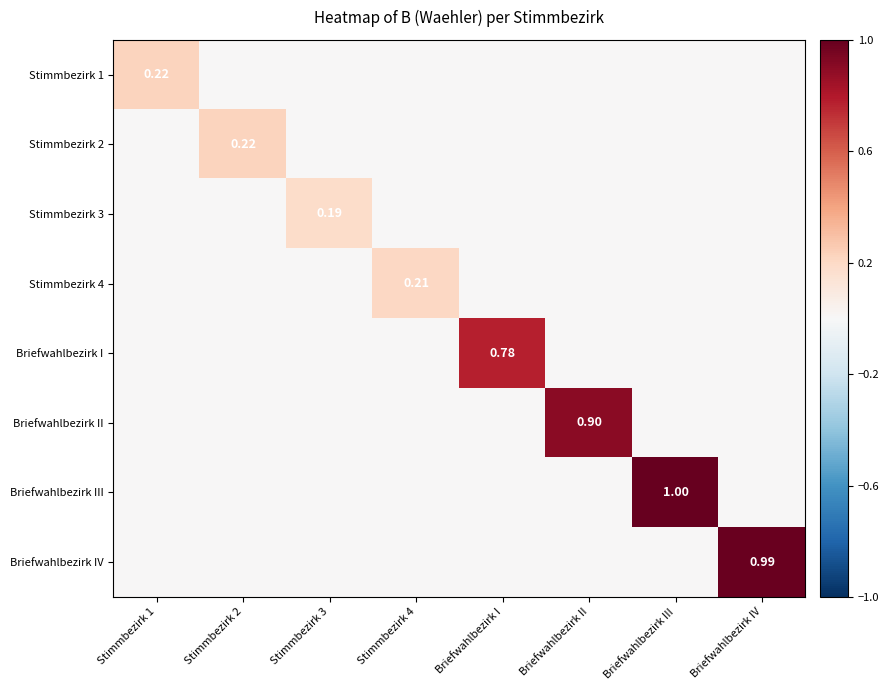

Count the number of categories in the chart.

8